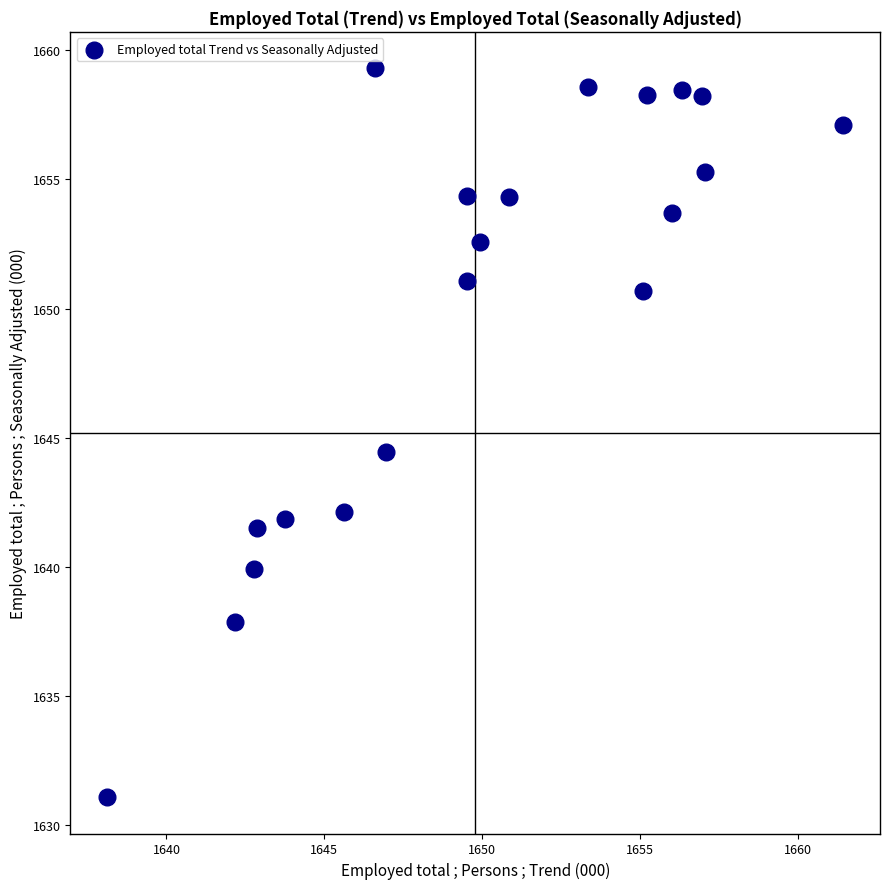

What is the range of Y values (max minus min)?

28.2